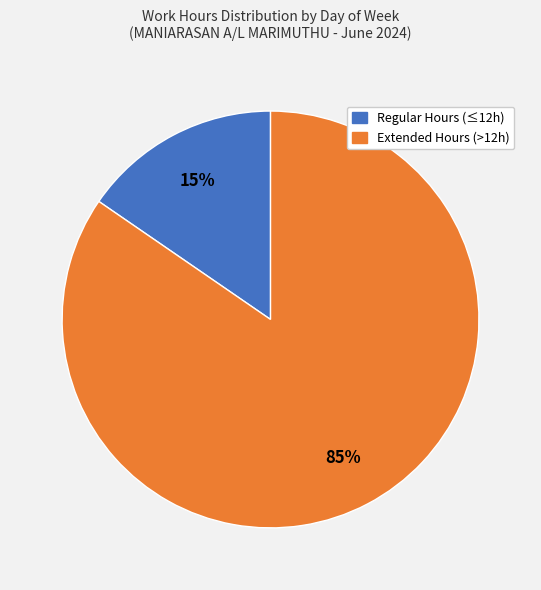

To the nearest percent, what is the average slice percentage?

50%